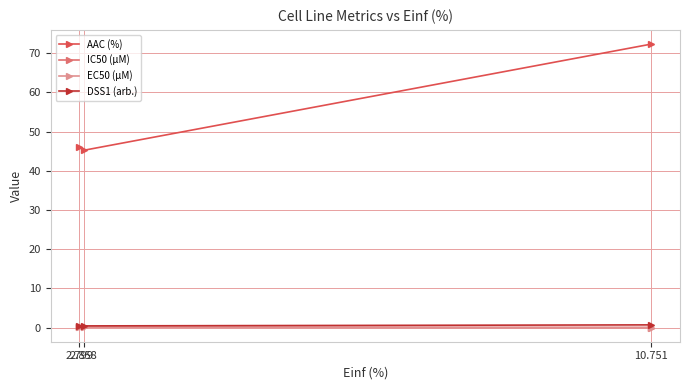

What is the maximum value shown in the chart?

72.3